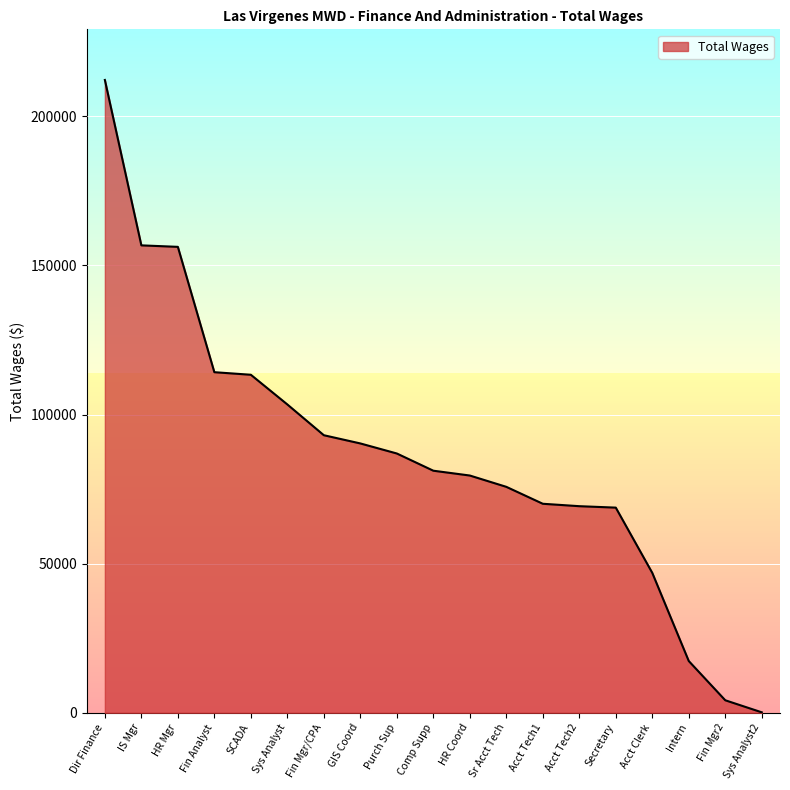

Which category has the lowest value across all series?

Sys Analyst2